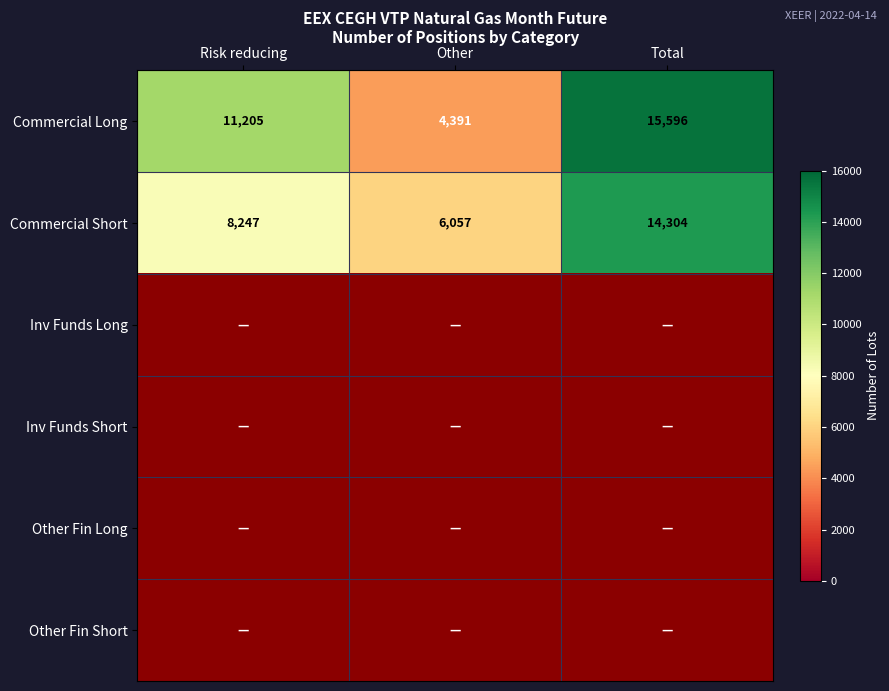

What is the average value of the Commercial Short series?

9536